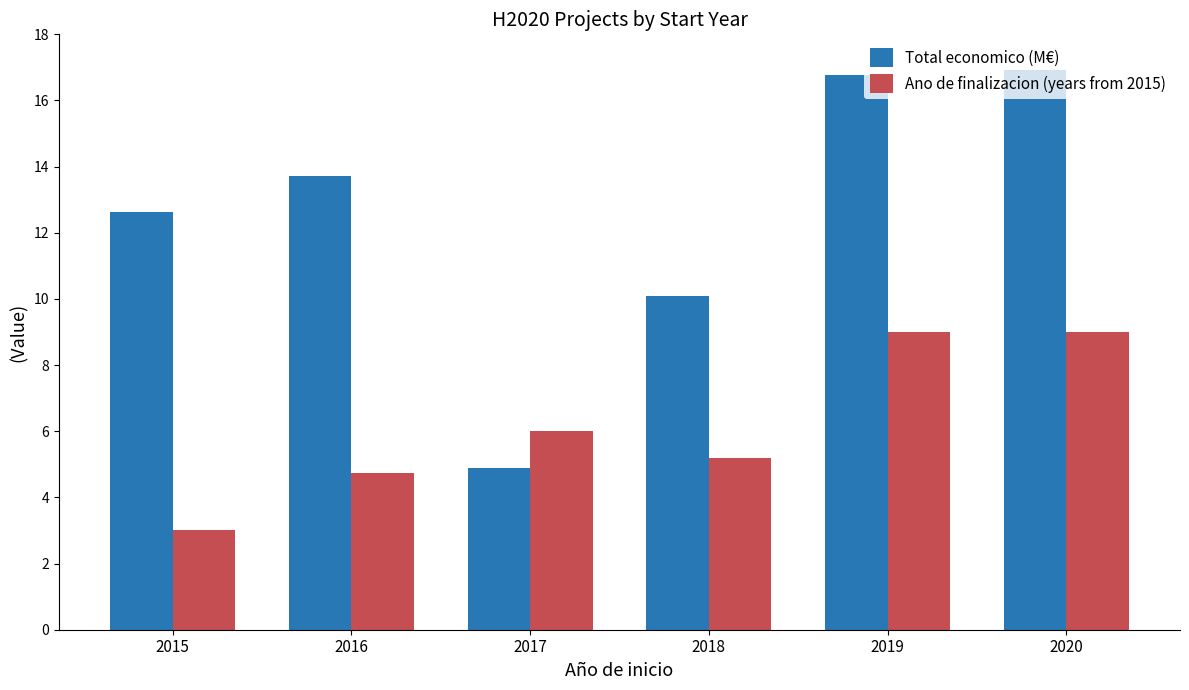

Which category has the lowest value across all series?

2015